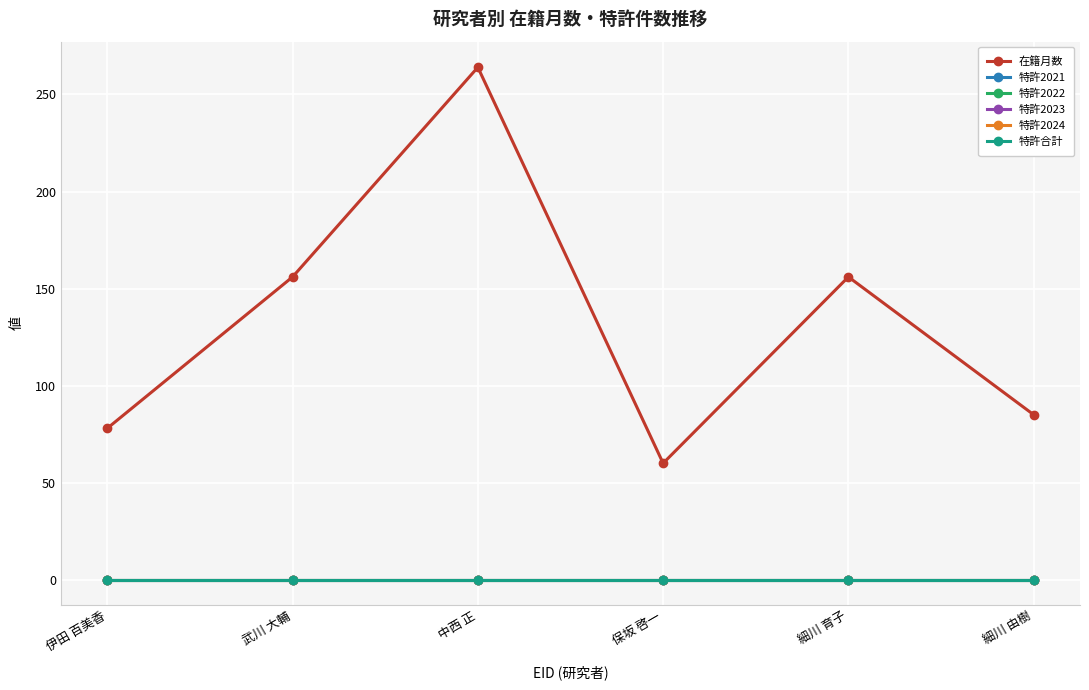

What is the total value across all series at 中西 正?

264